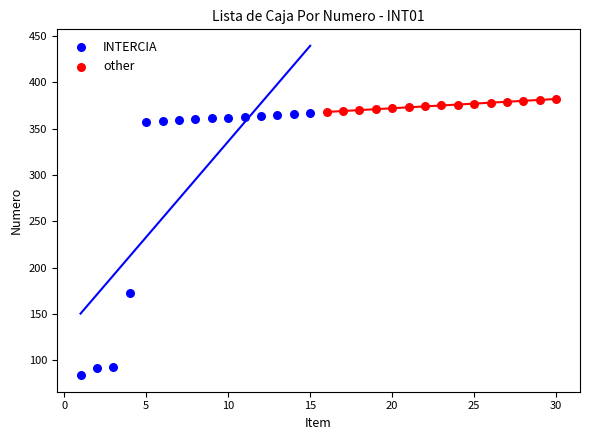

Which series reaches the minimum Y coordinate?

INTERCIA